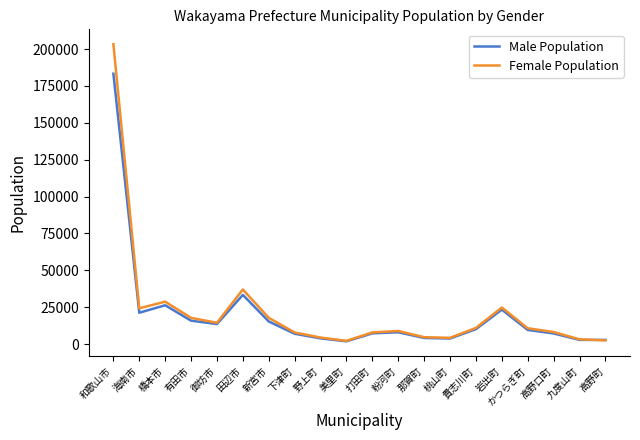

Is the value of Male Population at 田辺市 greater than the value of Female Population at 那賀町?

Yes